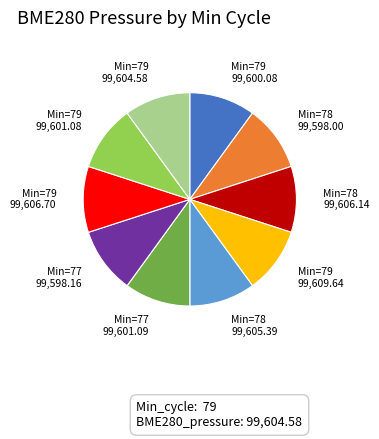

Does any single category account for the majority?

No